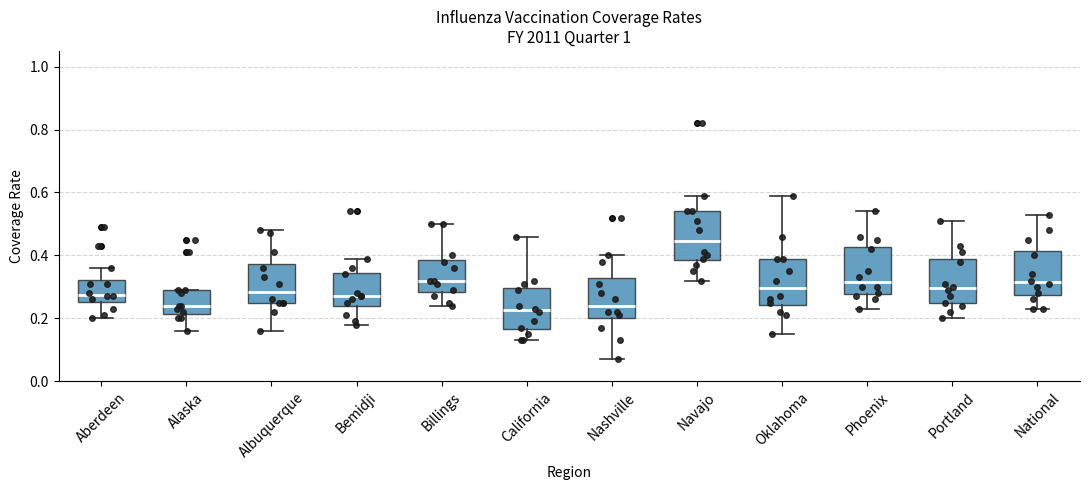

Where is the lower edge of the box for Alaska on the y-axis? The values are not printed on the chart, so give them approximately, as read against the axis.

0.22